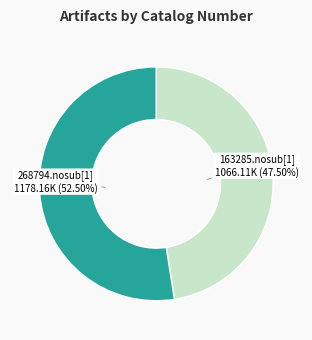

Is there a majority slice in this chart?

Yes